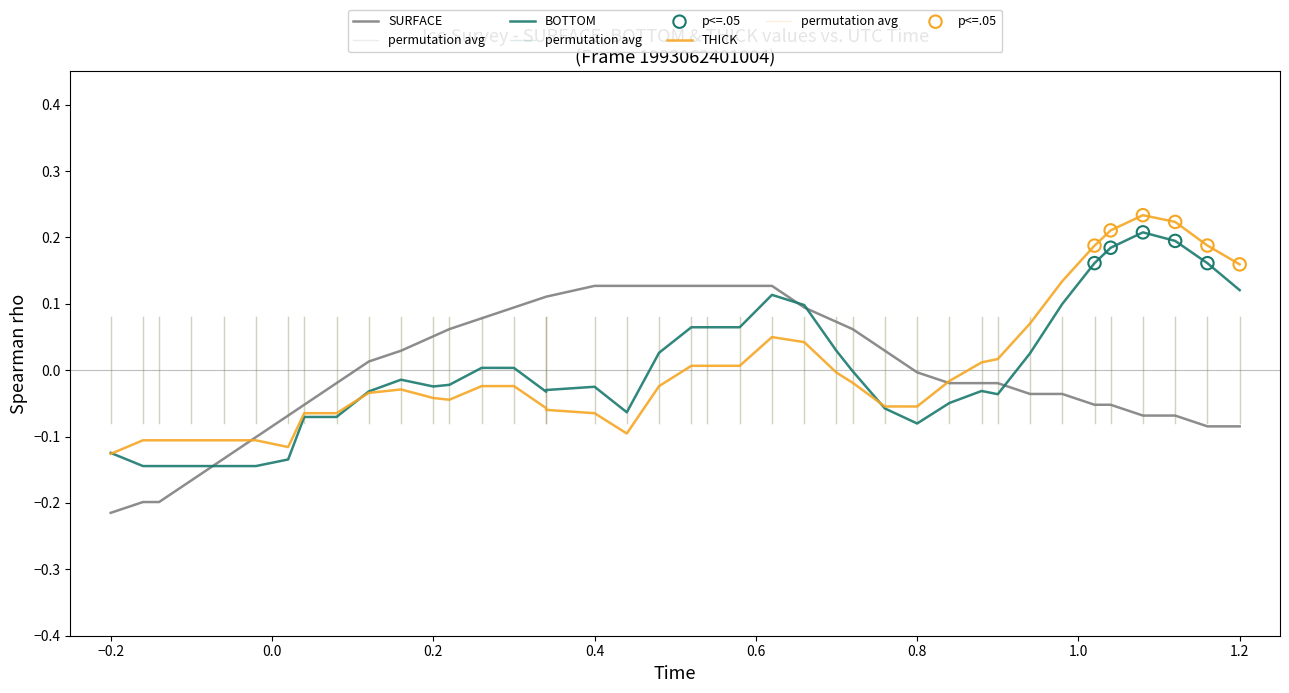

Which series has the largest Y range (max minus min)?

THICK